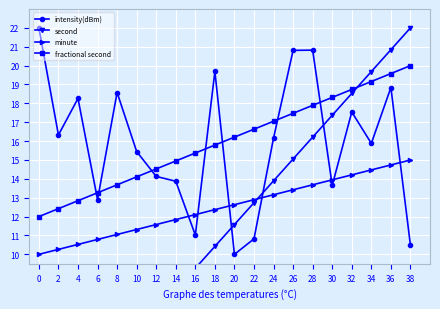

Rank the categories by second value from lowest to highest.

0, 2, 4, 6, 8, 10, 12, 14, 16, 18, 20, 22, 24, 26, 28, 30, 32, 34, 36, 38